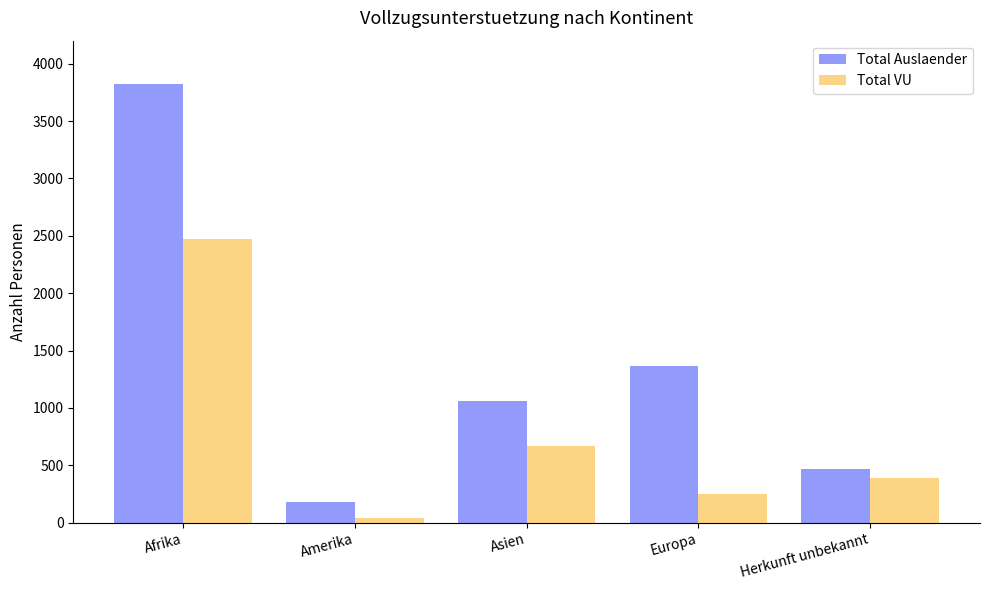

How many bars are there in each group?

2